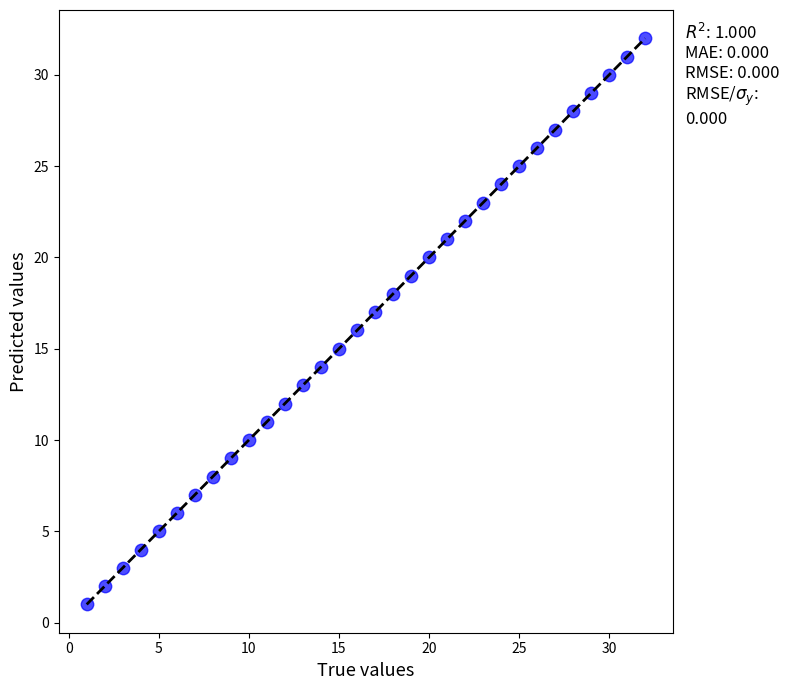

What is the range of Y values (max minus min)?

31